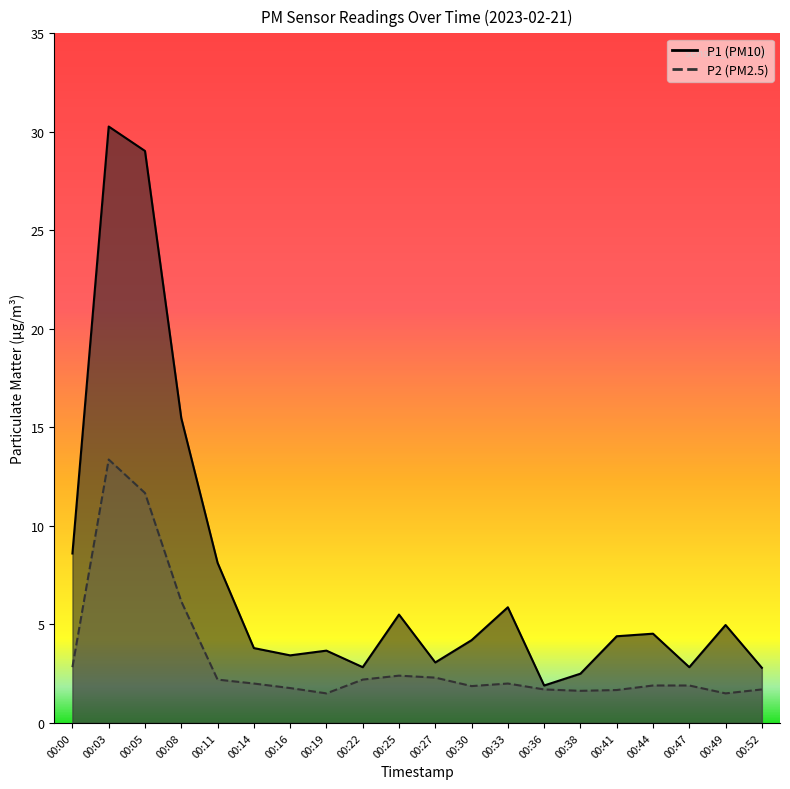

Reading left to right, extract all data points from this chart.

P1: 00:00=8.6	00:03=30.3	00:05=29.0	00:08=15.5	00:11=8.1	00:14=3.8	00:16=3.4	00:19=3.7	00:22=2.8	00:25=5.5	00:27=3.1	00:30=4.2	00:33=5.9	00:36=1.9	00:38=2.5	00:41=4.4	00:44=4.5	00:47=2.8	00:49=5.0	00:52=2.8
P2: 00:00=2.8	00:03=13.4	00:05=11.7	00:08=6.2	00:11=2.2	00:14=2.0	00:16=1.8	00:19=1.5	00:22=2.2	00:25=2.4	00:27=2.3	00:30=1.9	00:33=2.0	00:36=1.7	00:38=1.6	00:41=1.7	00:44=1.9	00:47=1.9	00:49=1.5	00:52=1.7